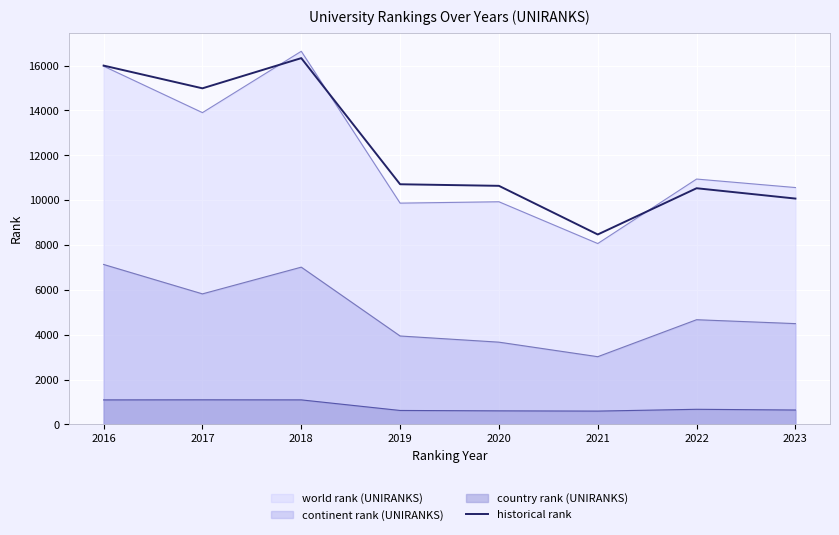

Reading left to right, what are all the values shown in this chart?

2016=16000.5	2017=14987.0	2018=16333.5	2019=10708.5	2020=10638.5	2021=8469.0	2022=10531.0	2023=10070.5